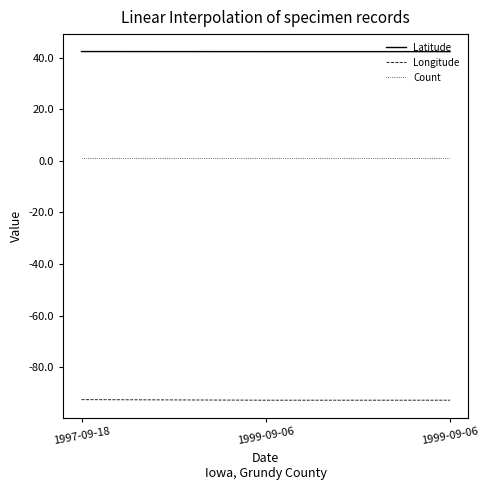

What are all the series names shown in the legend?

Latitude, Longitude, Count